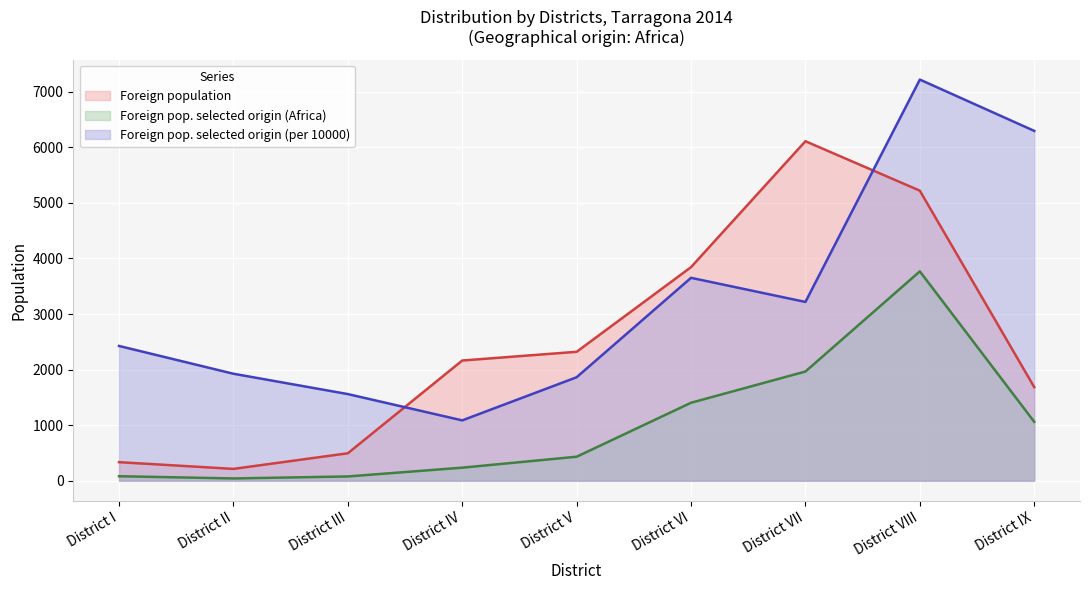

How many data points in Foreign population are above 2163?

4